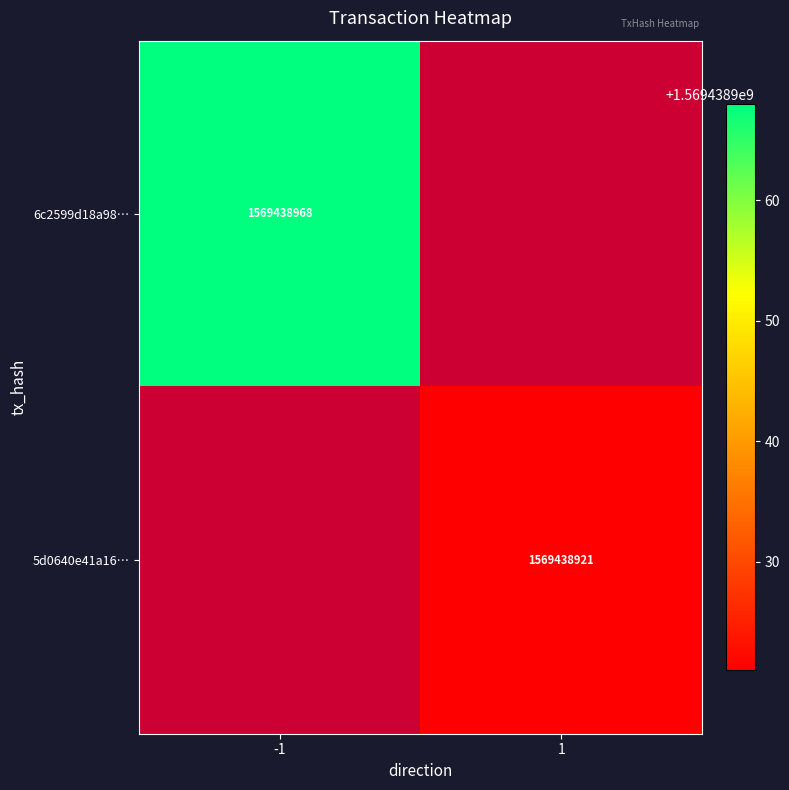

How many distinct data groups are displayed?

2